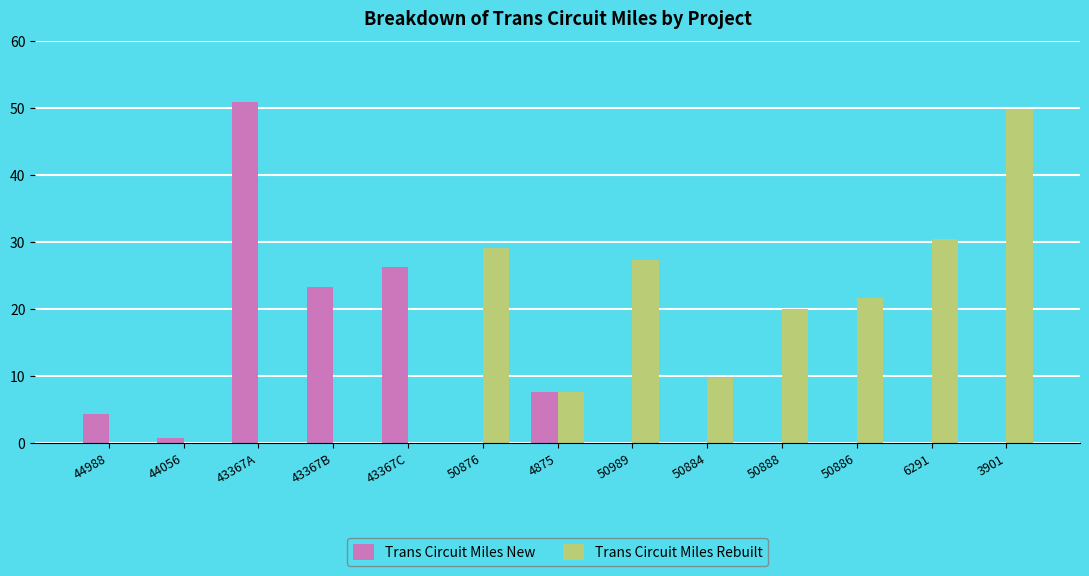

Is it true that Trans Circuit Miles Rebuilt equals 30.4 at 6291?

True